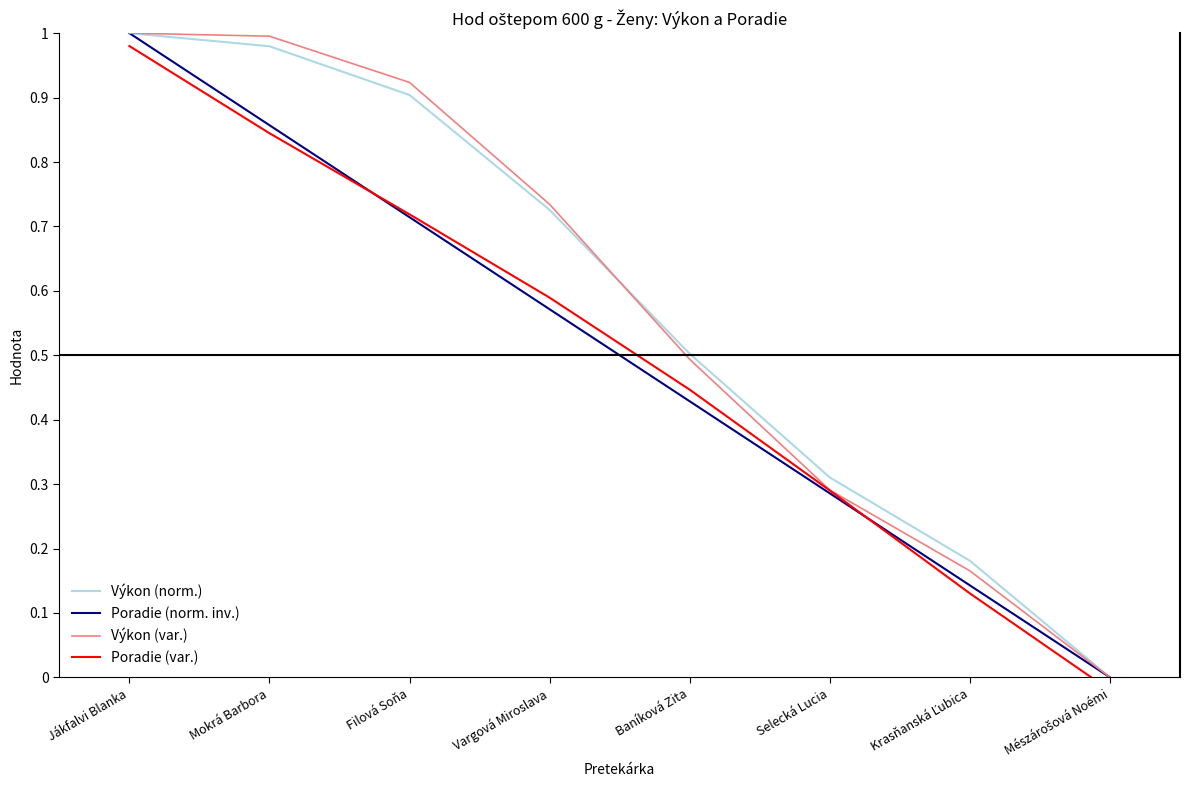

Which series changed the most between Jákfalvi Blanka and Filová Soňa?

Poradie (norm. inv.)